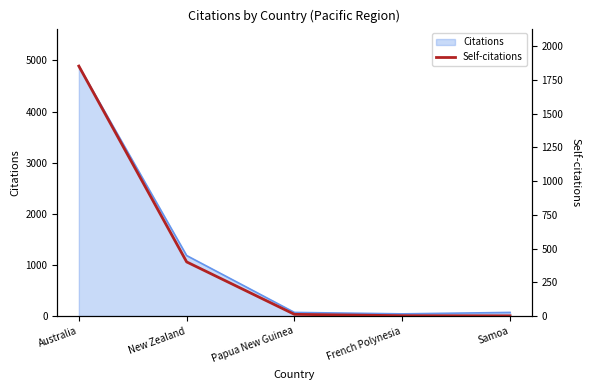

Is it true that the value at Papua New Guinea is 17?

False